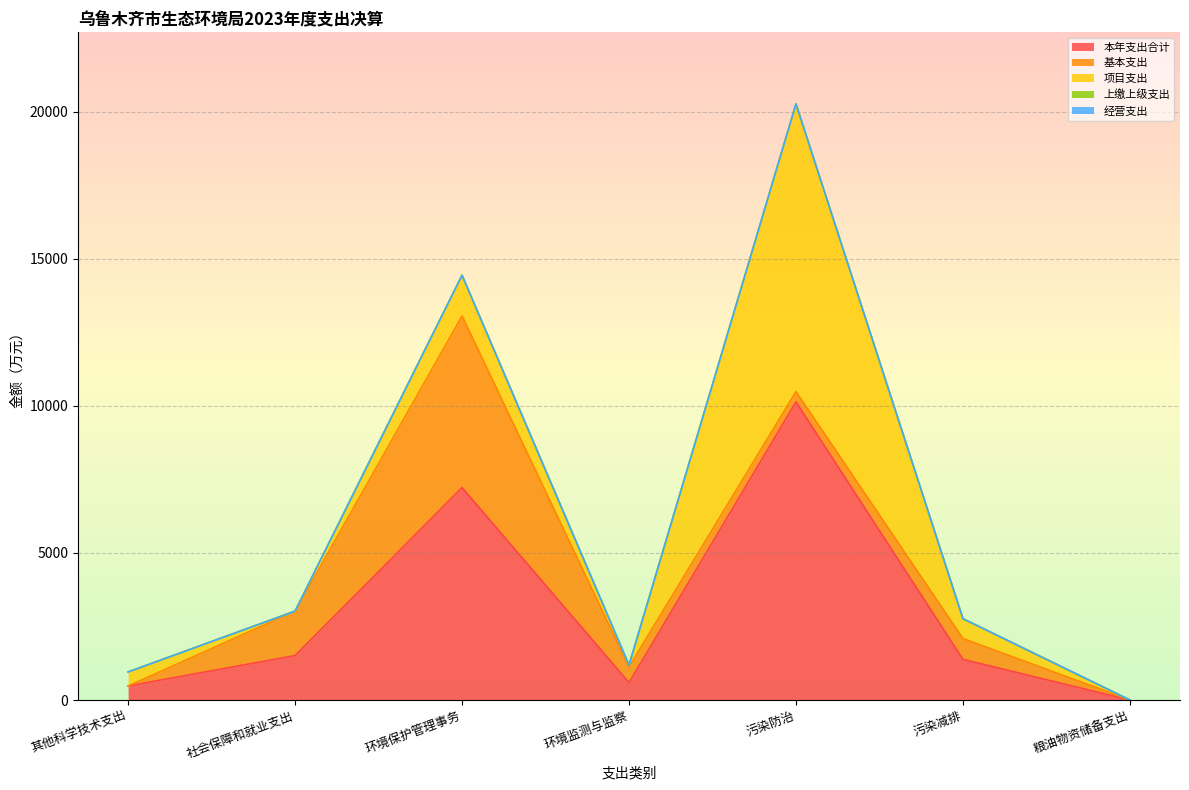

What are all the series names shown in the legend?

本年支出合计, 基本支出, 项目支出, 上缴上级支出, 经营支出